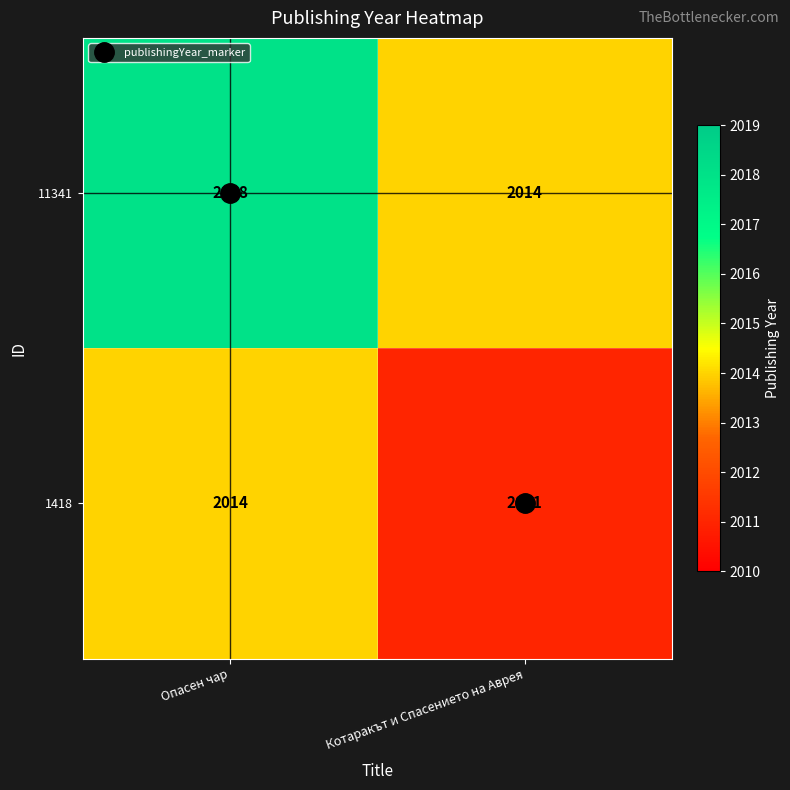

At which label is 1418 closest to 2012?

Котаракът и Спасението на Аврея